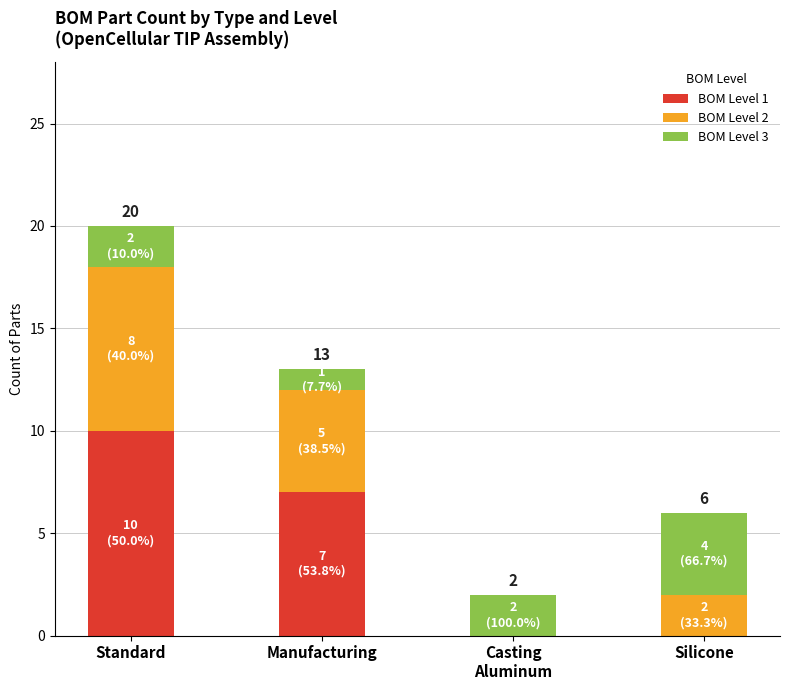

What is the total value across all series at Manufacturing?

13